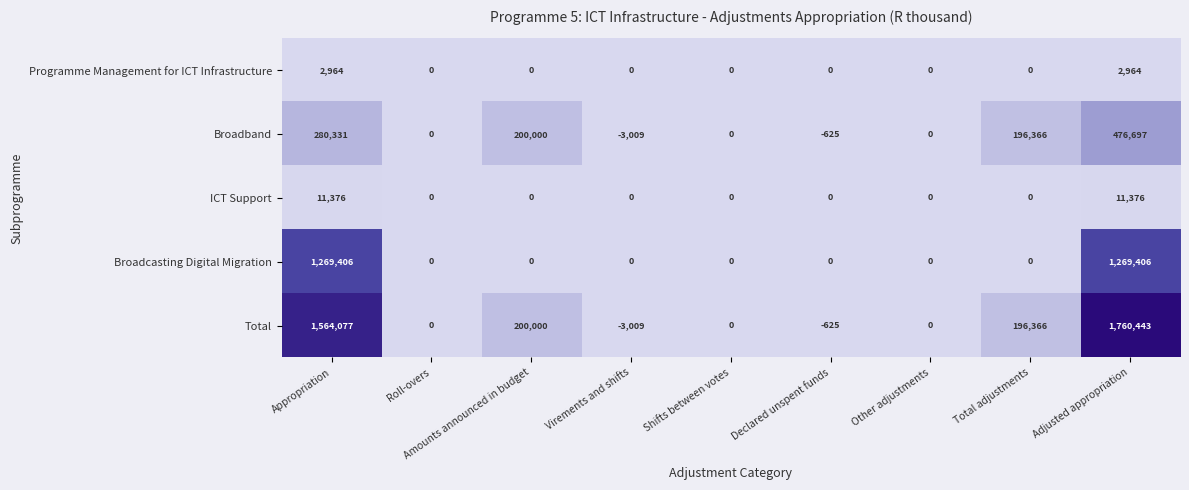

What is the spread (max minus min) of values at Declared unspent funds?

625